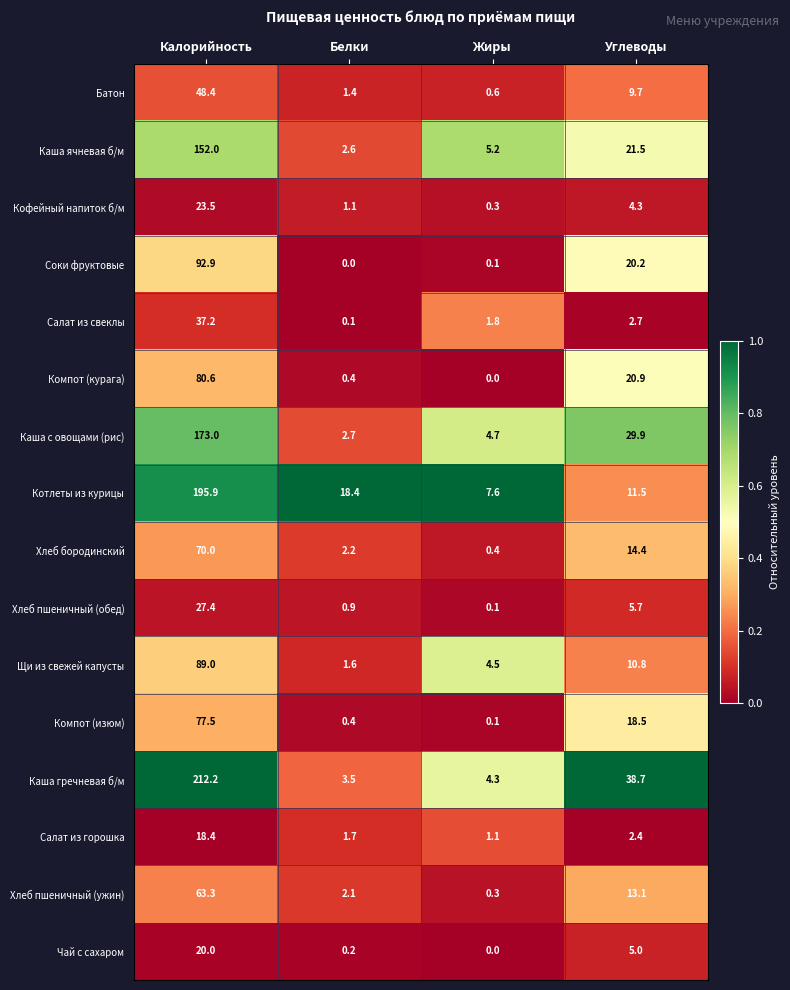

What is the highest value of the Хлеб пшеничный (обед) series?

27.4